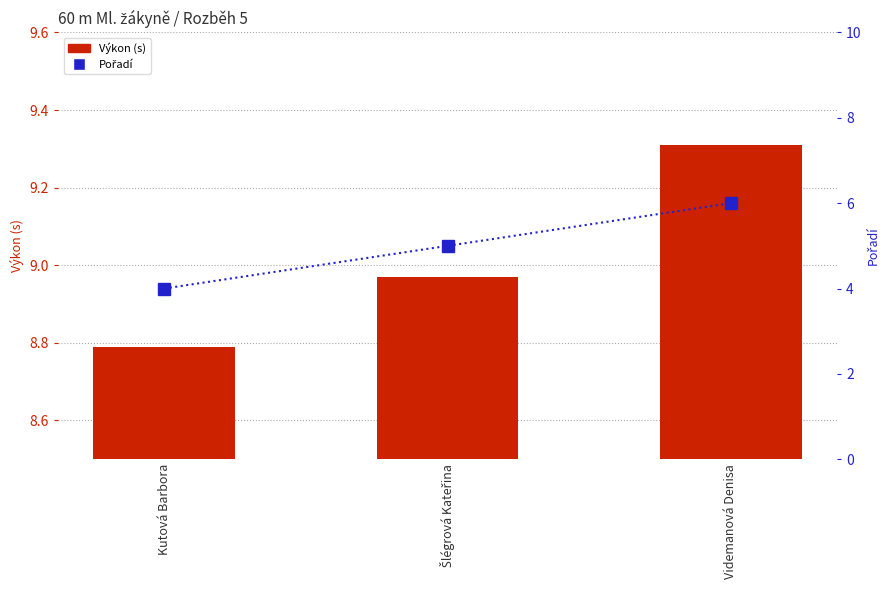

At which label does Pořadí first exceed 5?

Videmanová Denisa